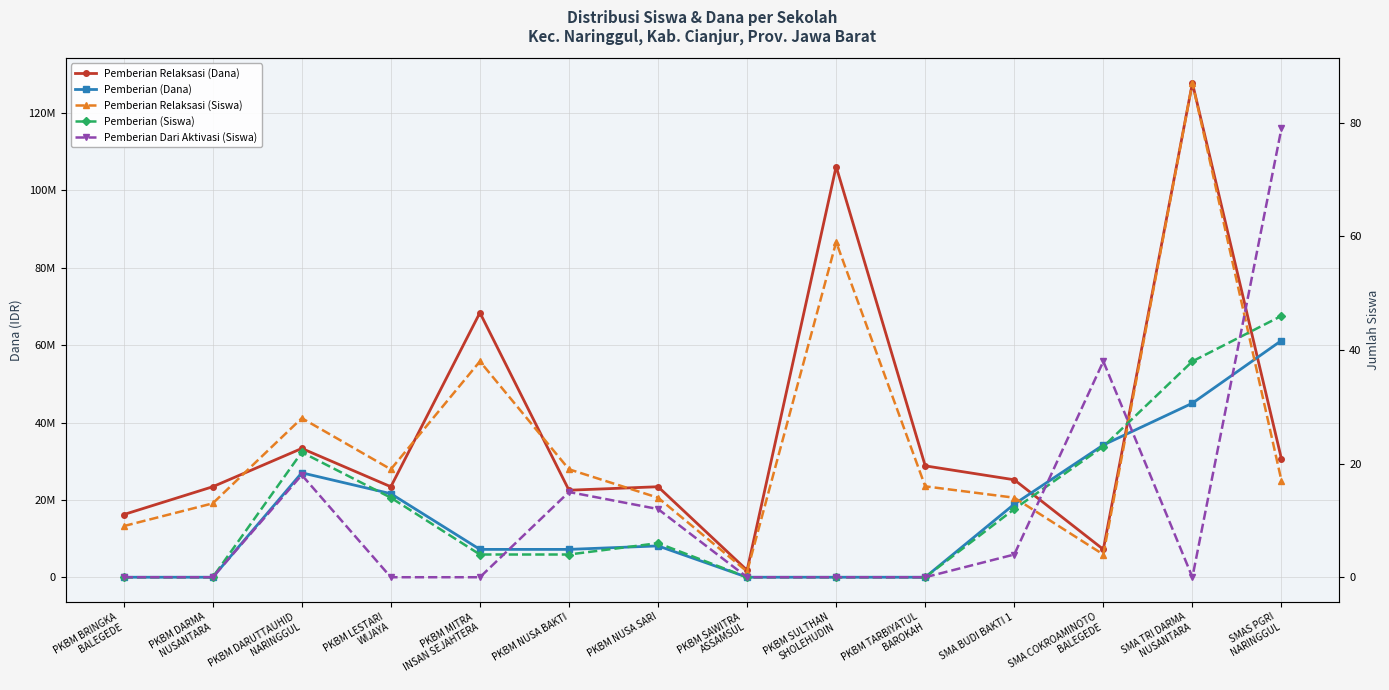

Count the number of categories in the chart.

14